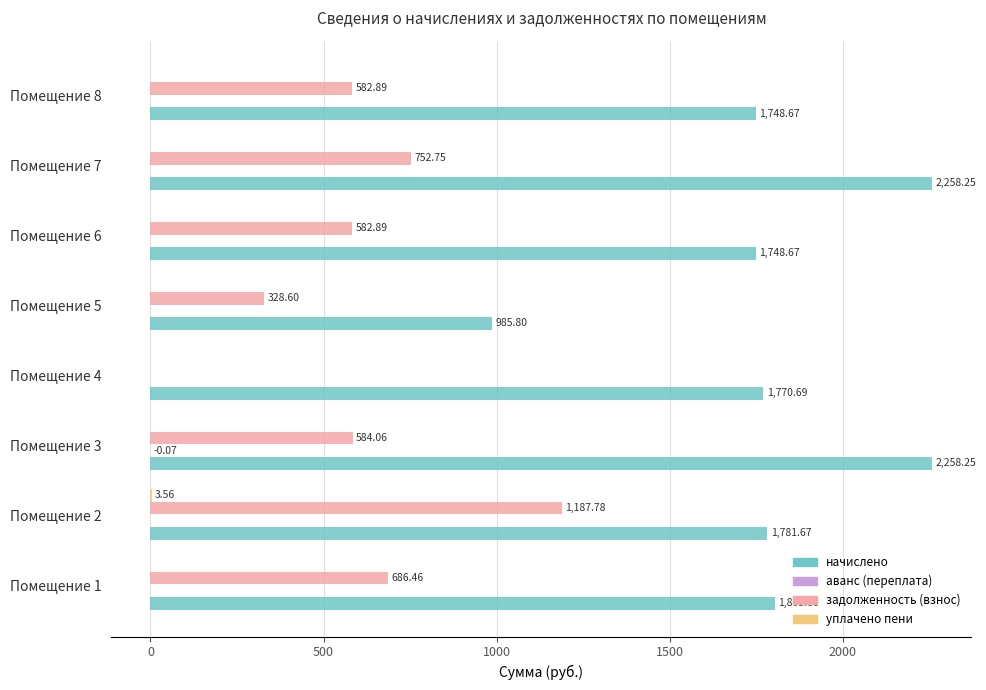

Which series has the largest range (max minus min)?

начислено